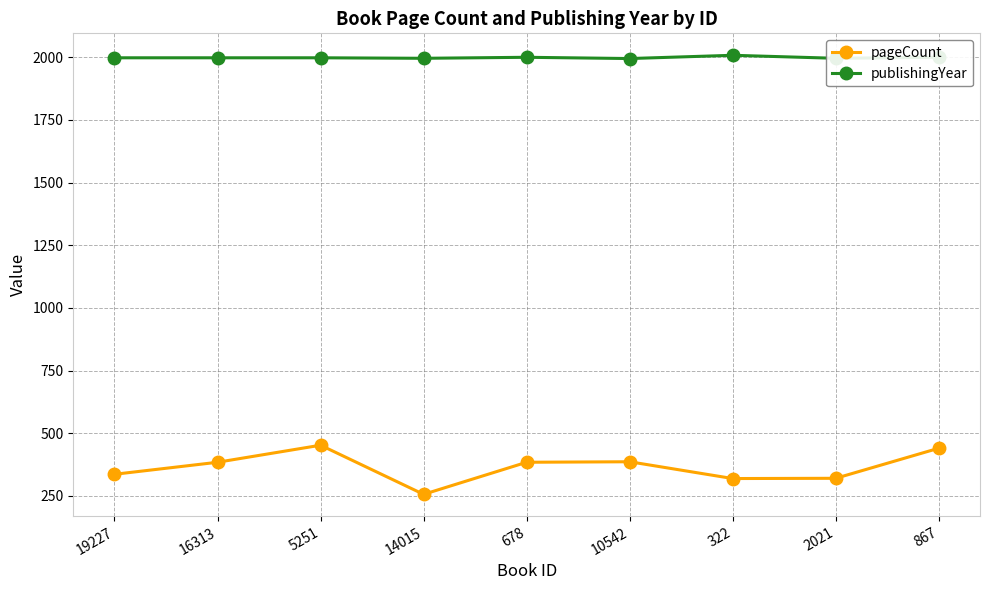

Which series has the largest range (max minus min)?

pageCount